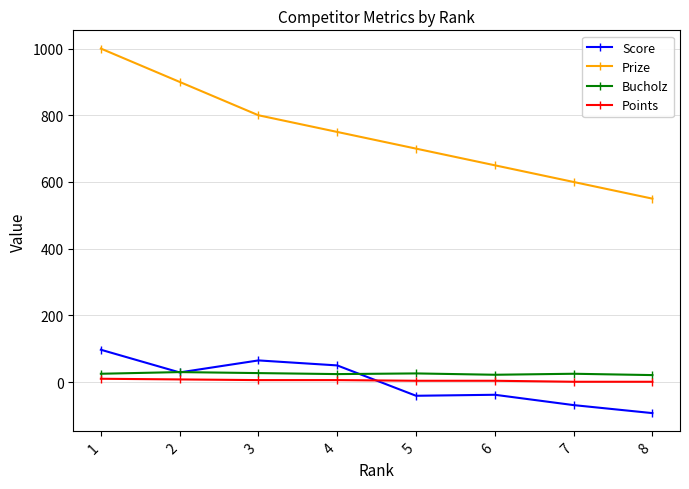

True or false: Bucholz and Points intersect in this chart.

False